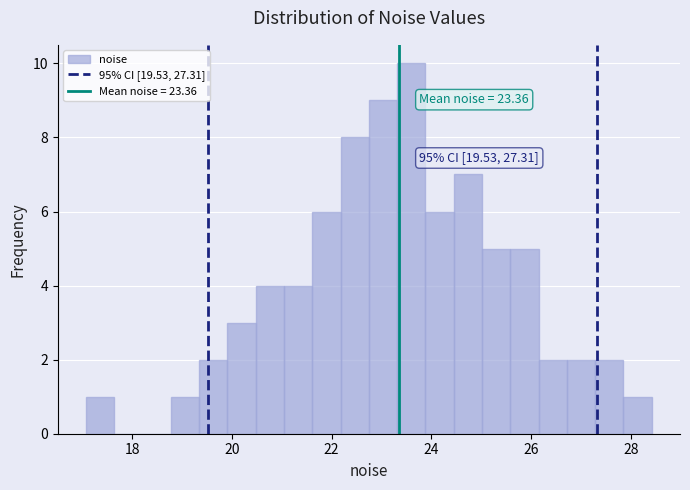

Around what value on the x-axis is the tallest bar? Give the approximate position of its centre, as read against the axis.

23.6